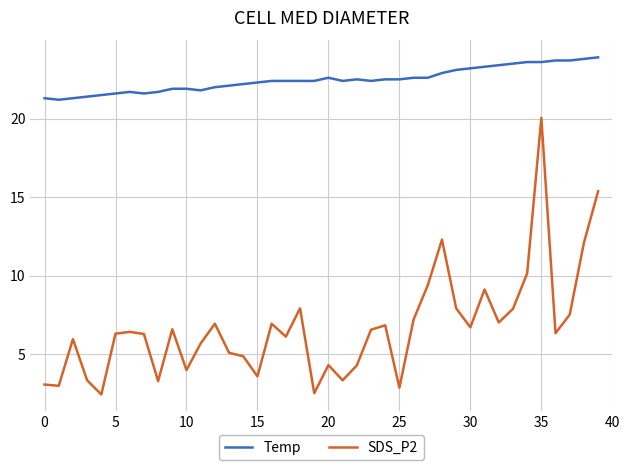

True or false: Temp and SDS_P2 intersect in this chart.

False